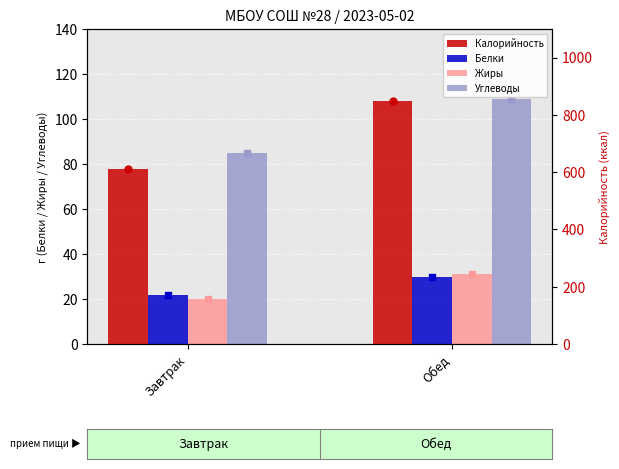

What are all the series names shown in the legend?

Белки, Жиры, Углеводы, Калорийность